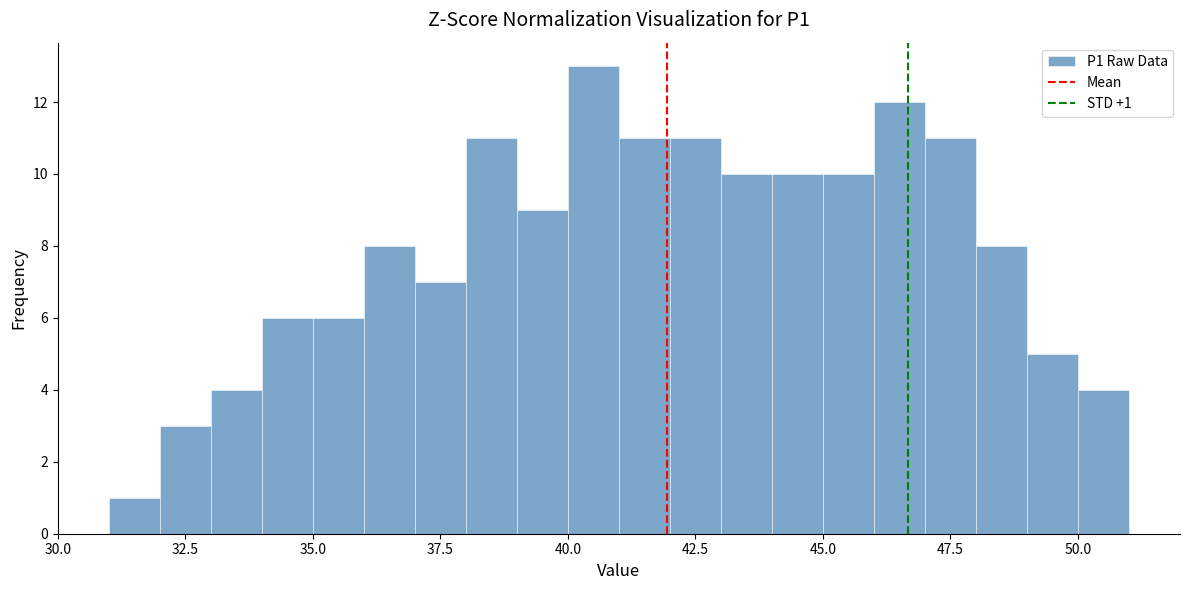

Around what value on the x-axis is the tallest bar? Give the approximate position of its centre, as read against the axis.

40.5